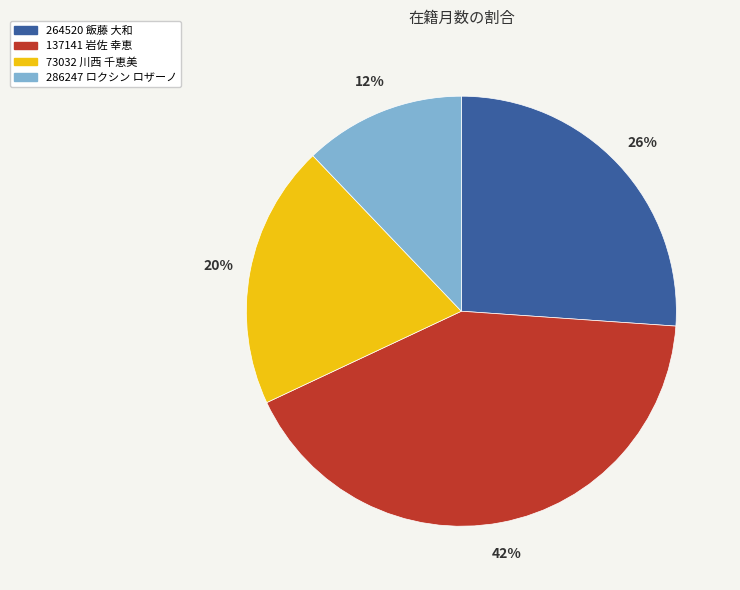

To the nearest percent, what is the combined percentage of 137141 岩佐 幸恵 and 286247 ロクシン ロザーノ?

54%